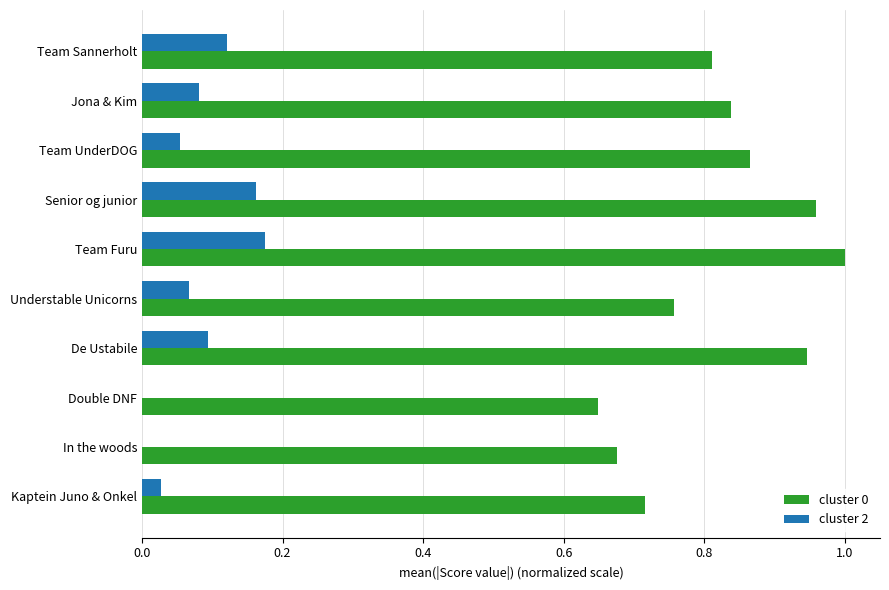

The cluster 2 series shows 0.0 at De Ustabile. True or false?

False